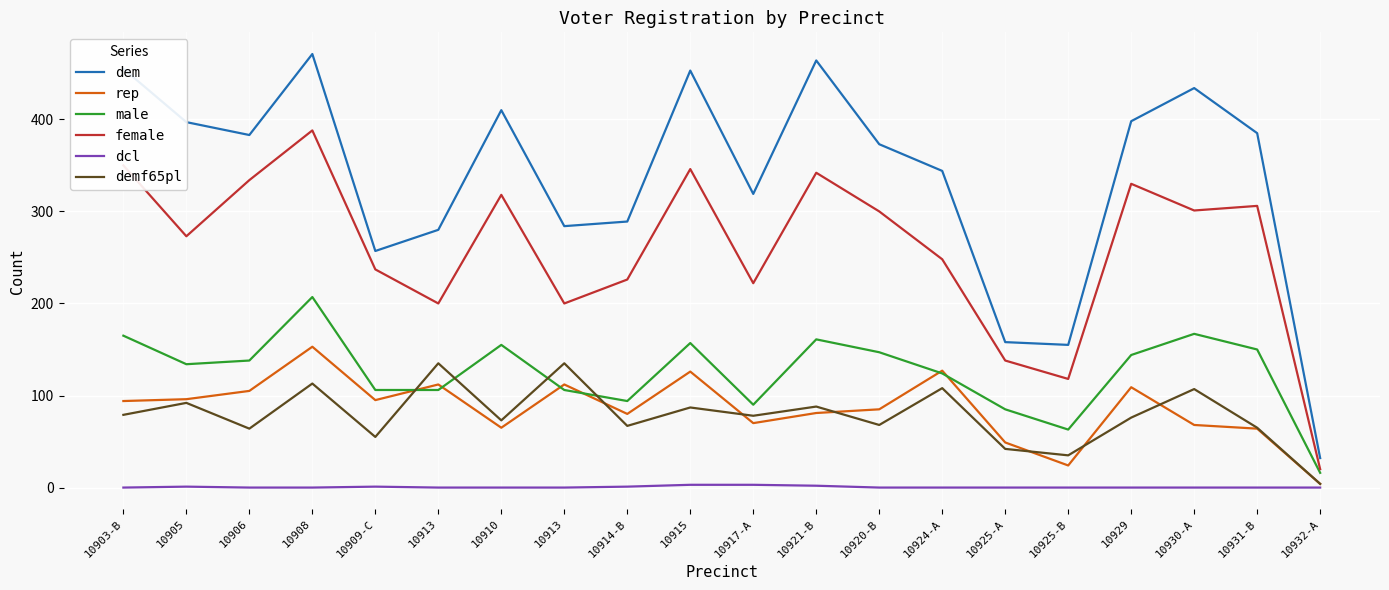

How many lines are shown in the chart?

6